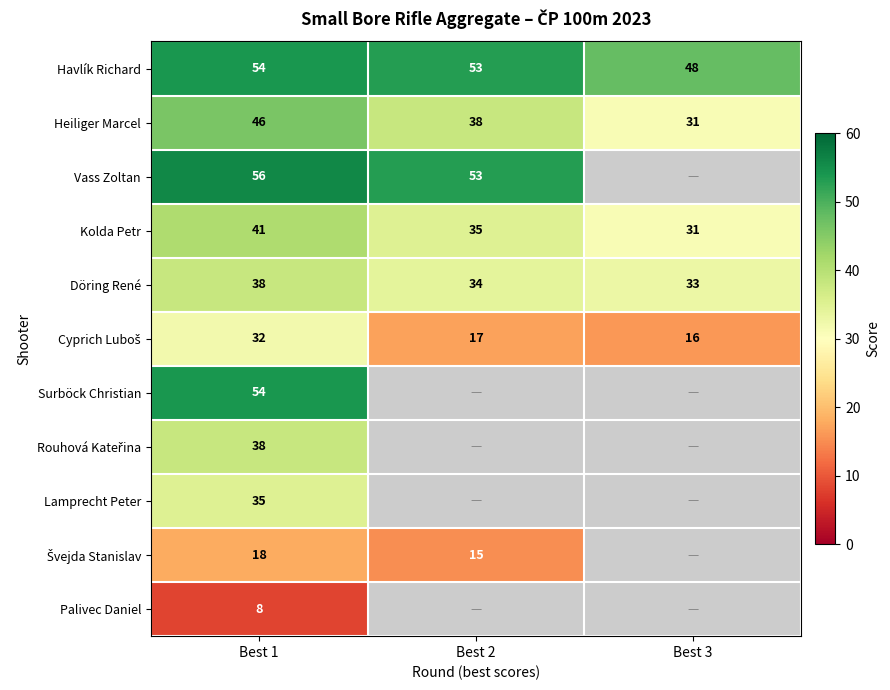

Where does the Heiliger Marcel series first go above 38?

Best 1